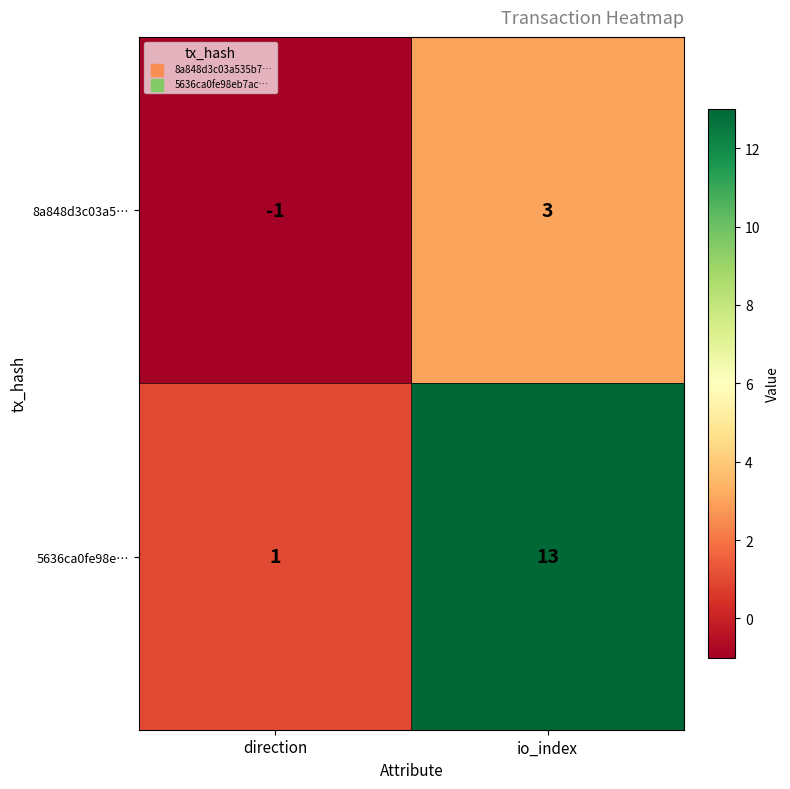

Which series has the widest spread of values?

5636ca0fe98e…